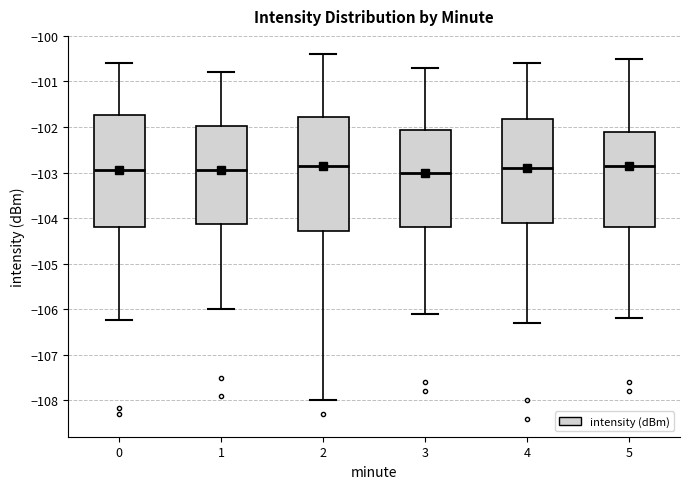

Reading left to right, transcribe this box plot: for each box, give where its median line is, the range the box spans, and where its two whiskers end, as read against the y-axis. The values are not printed on the chart, so give them approximately, as read against the axis.

0: median -102.9, box -104.2 to -101.7, whiskers -106.2 to -100.6
1: median -102.9, box -104.1 to -102.0, whiskers -106.0 to -100.8
2: median -102.8, box -104.3 to -101.8, whiskers -108.0 to -100.4
3: median -103.0, box -104.2 to -102.1, whiskers -106.1 to -100.7
4: median -102.9, box -104.1 to -101.8, whiskers -106.3 to -100.6
5: median -102.8, box -104.2 to -102.1, whiskers -106.2 to -100.5